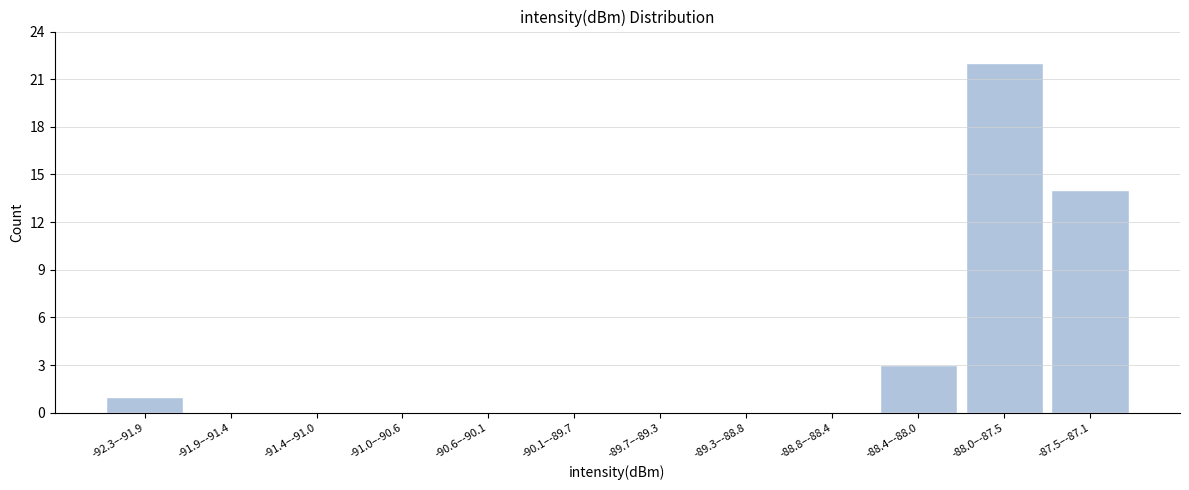

Reading left to right, transcribe all the data shown in this chart.

-92.3–-91.9=1	-91.9–-91.4=0	-91.4–-91.0=0	-91.0–-90.6=0	-90.6–-90.1=0	-90.1–-89.7=0	-89.7–-89.3=0	-89.3–-88.8=0	-88.8–-88.4=0	-88.4–-88.0=3	-88.0–-87.5=22	-87.5–-87.1=14